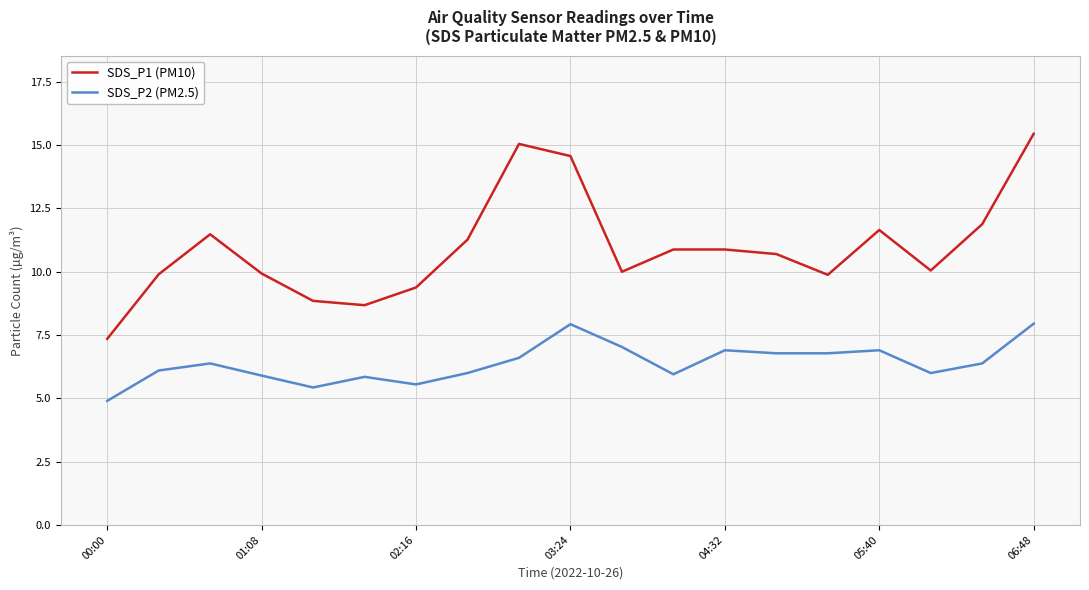

Which series has the largest range (max minus min)?

SDS_P1 (PM10)